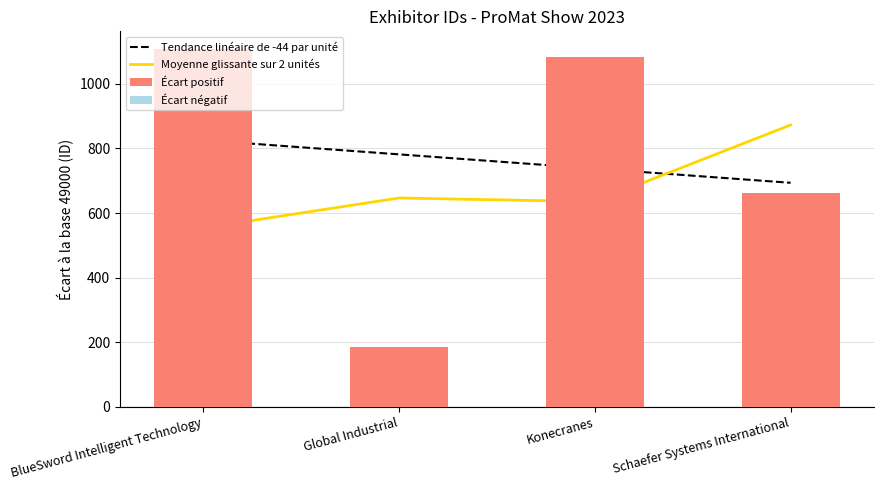

Reading left to right, what are all the values shown in this chart?

BlueSword Intelligent Technology=1107	Global Industrial=186	Konecranes=1084	Schaefer Systems International=661